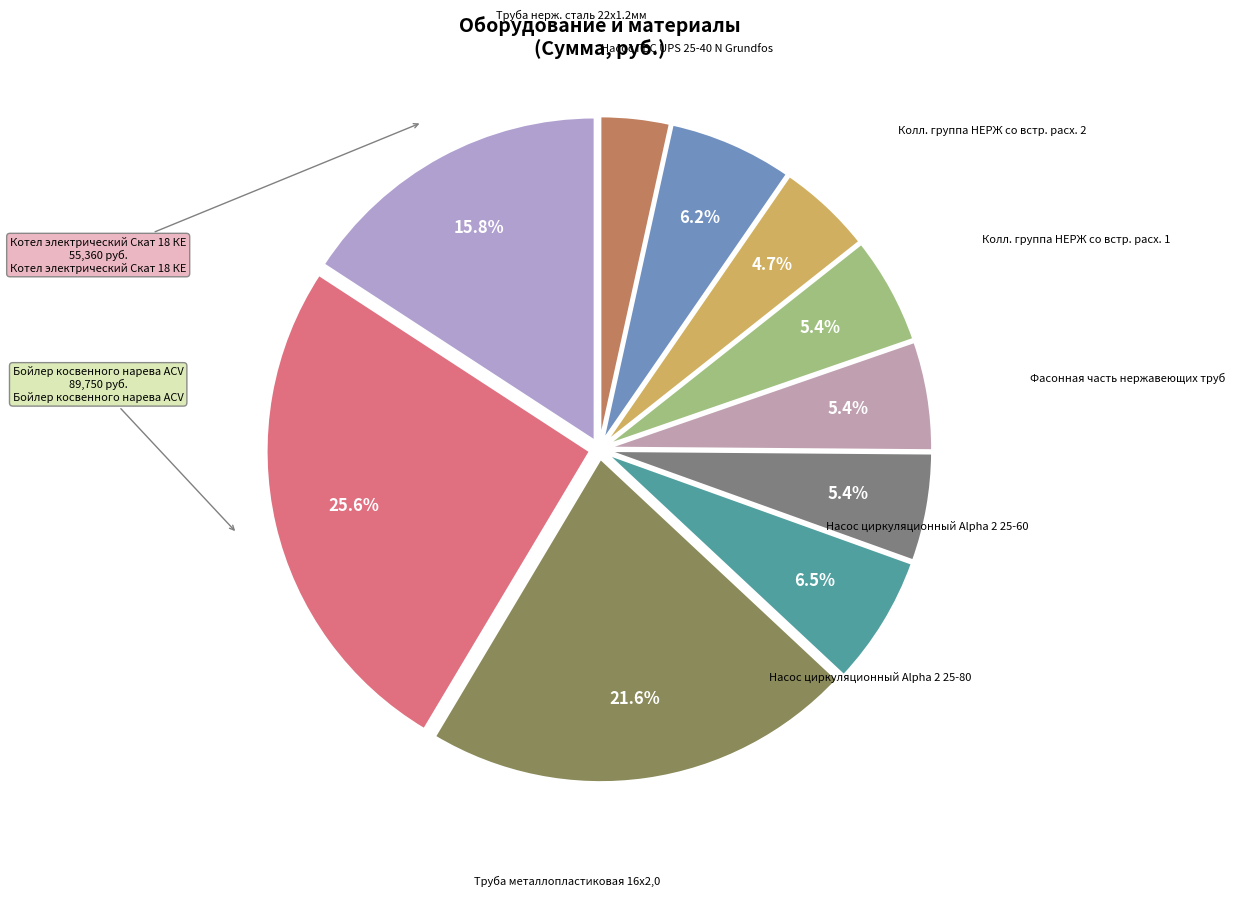

Is there a majority slice in this chart?

No